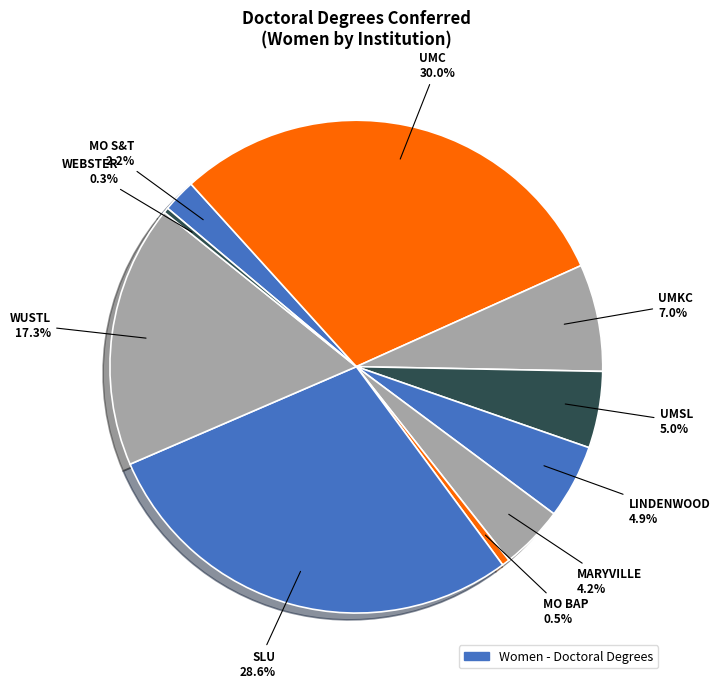

To the nearest percent, what is the average slice percentage?

10%